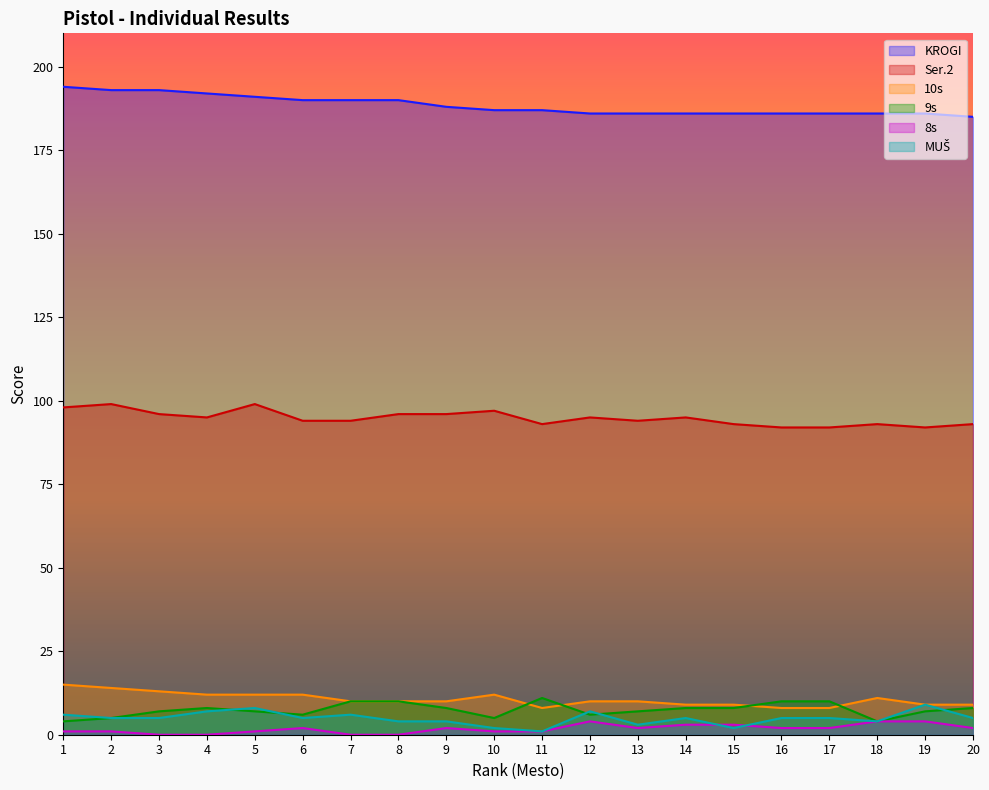

True or false: MUŠ and Ser.2 cross at least once.

False